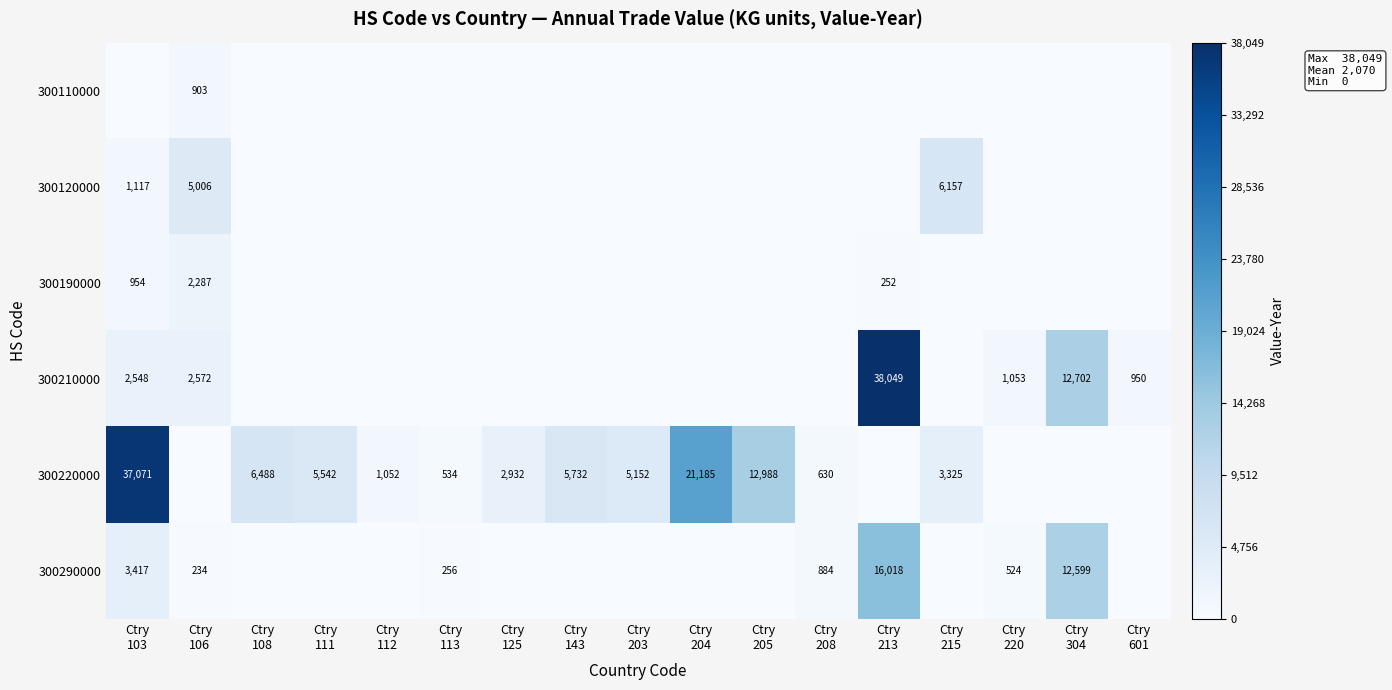

Which category has the highest value in the 300210000 series?

Ctry 213